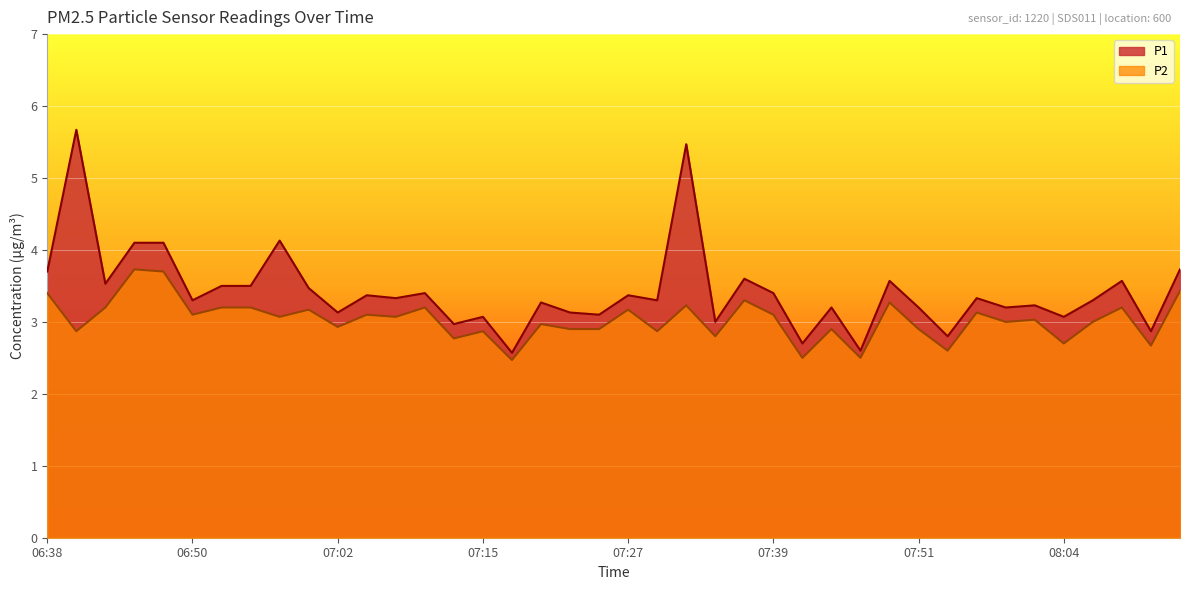

Between 07:00 and 06:50, which is larger?

07:00